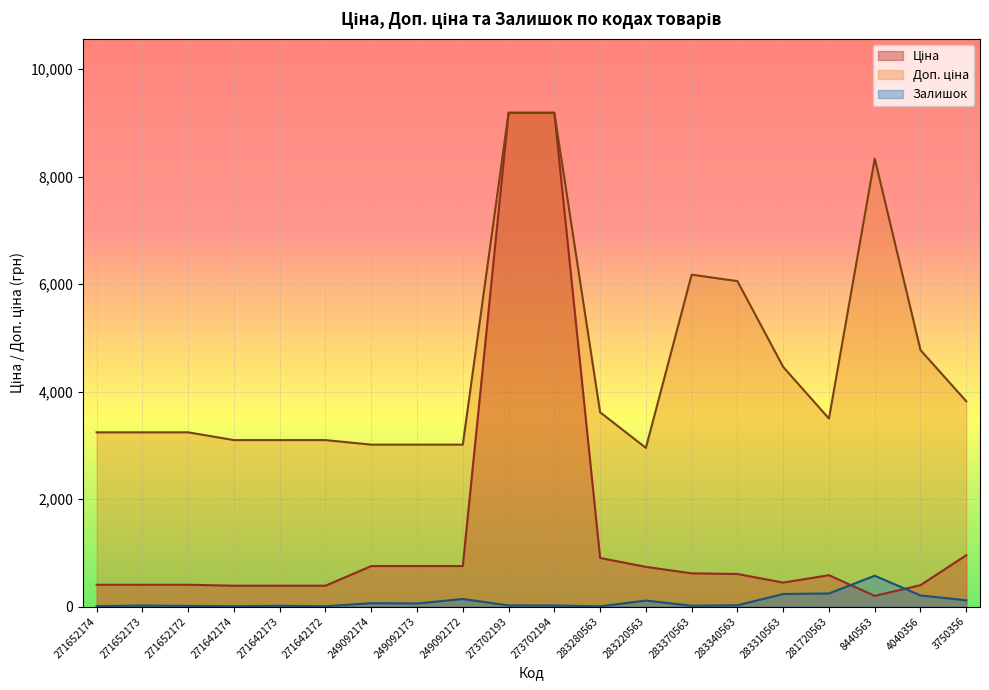

Which category has the lowest value in the Залишок series?

283280563